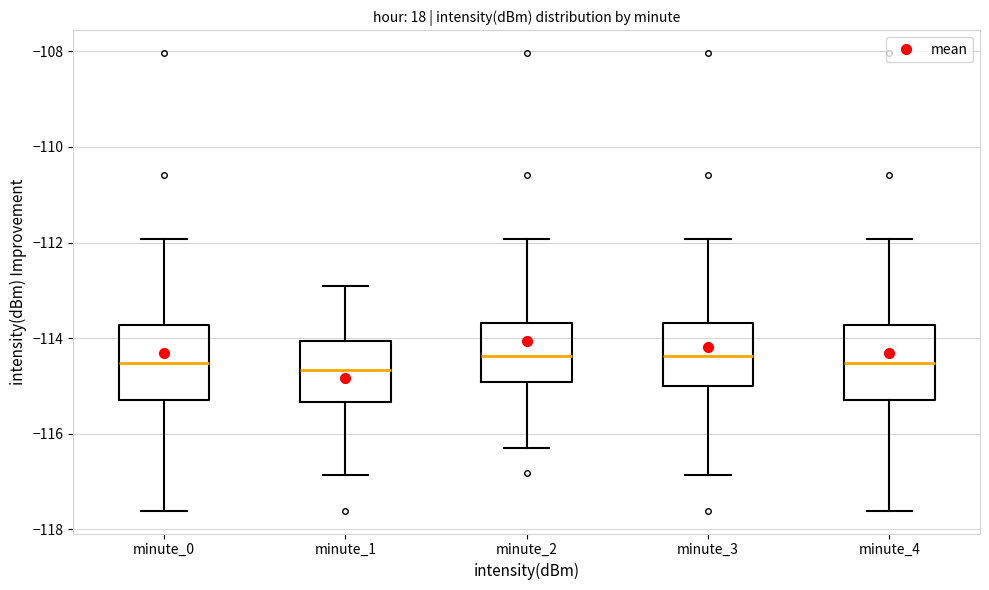

Reading left to right, read every box against the y-axis: the position of its median line, the range the box covers, and the ends of its whiskers. The values are not printed on the chart, so give them approximately, as read against the axis.

minute_0: median -114.6, box -115.2 to -113.8, whiskers -117.6 to -112.0
minute_1: median -114.6, box -115.4 to -114.0, whiskers -116.8 to -113.0
minute_2: median -114.4, box -115.0 to -113.6, whiskers -116.2 to -112.0
minute_3: median -114.4, box -115.0 to -113.6, whiskers -116.8 to -112.0
minute_4: median -114.6, box -115.2 to -113.8, whiskers -117.6 to -112.0